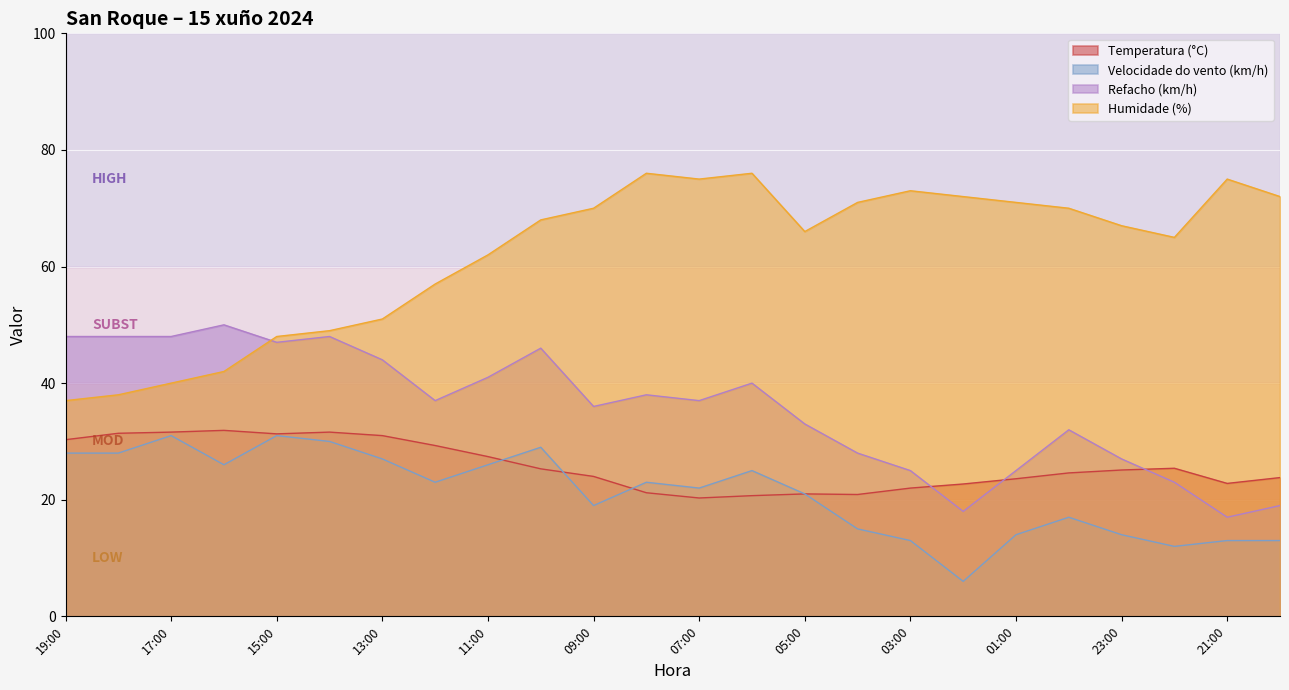

How many intersections are there between Temperatura (°C) and Velocidade do vento (km/h)?

3